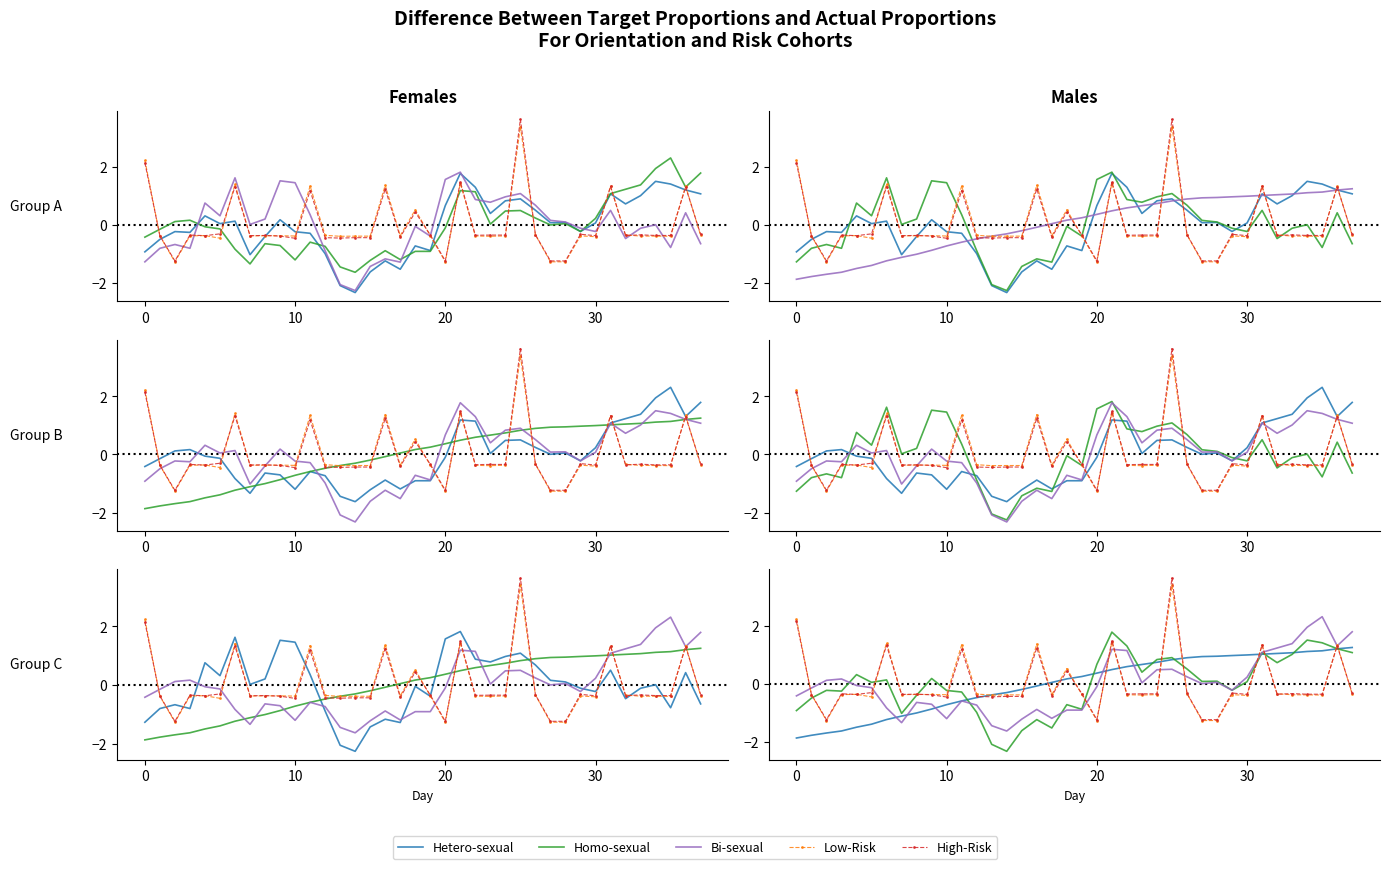

What is the maximum value for Homo-sexual?

1.8